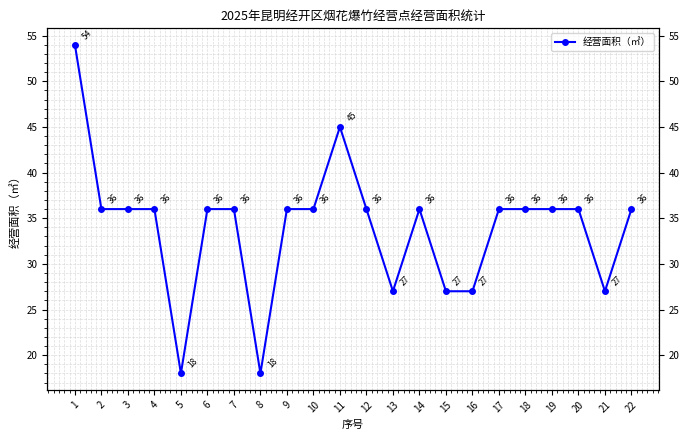

Does the chart display data point markers on the line(s)?

Yes